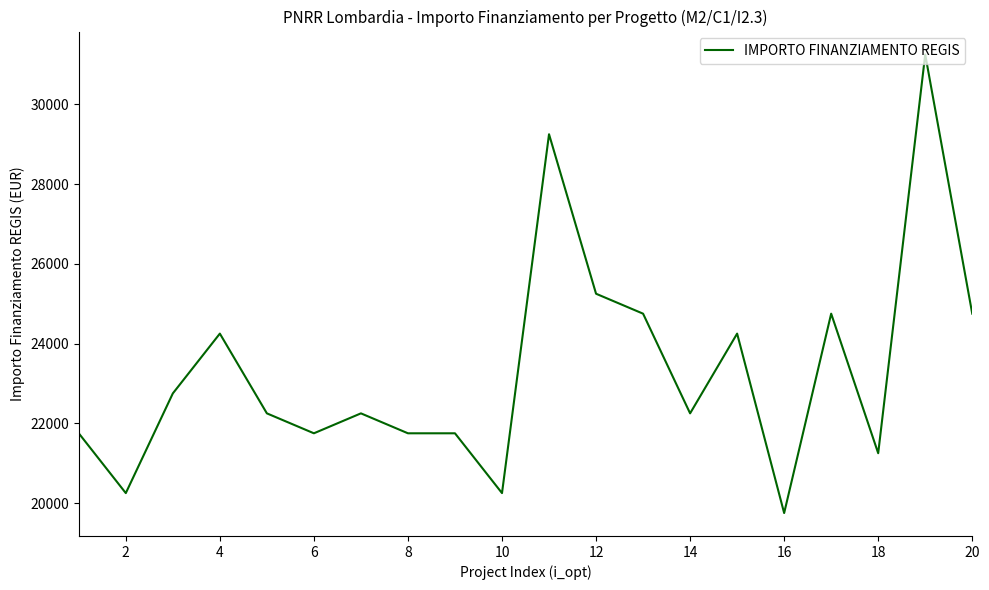

What is the smallest value displayed?

19750